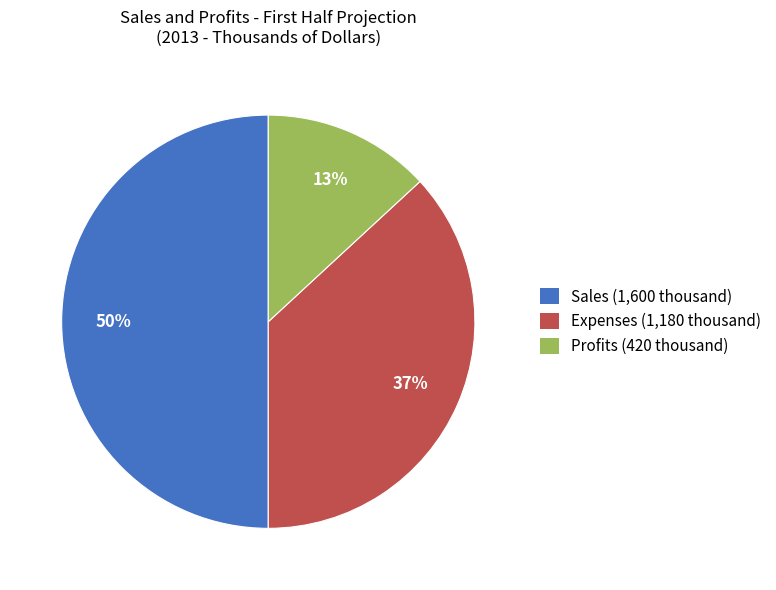

Between Profits and Sales, which is larger?

Sales